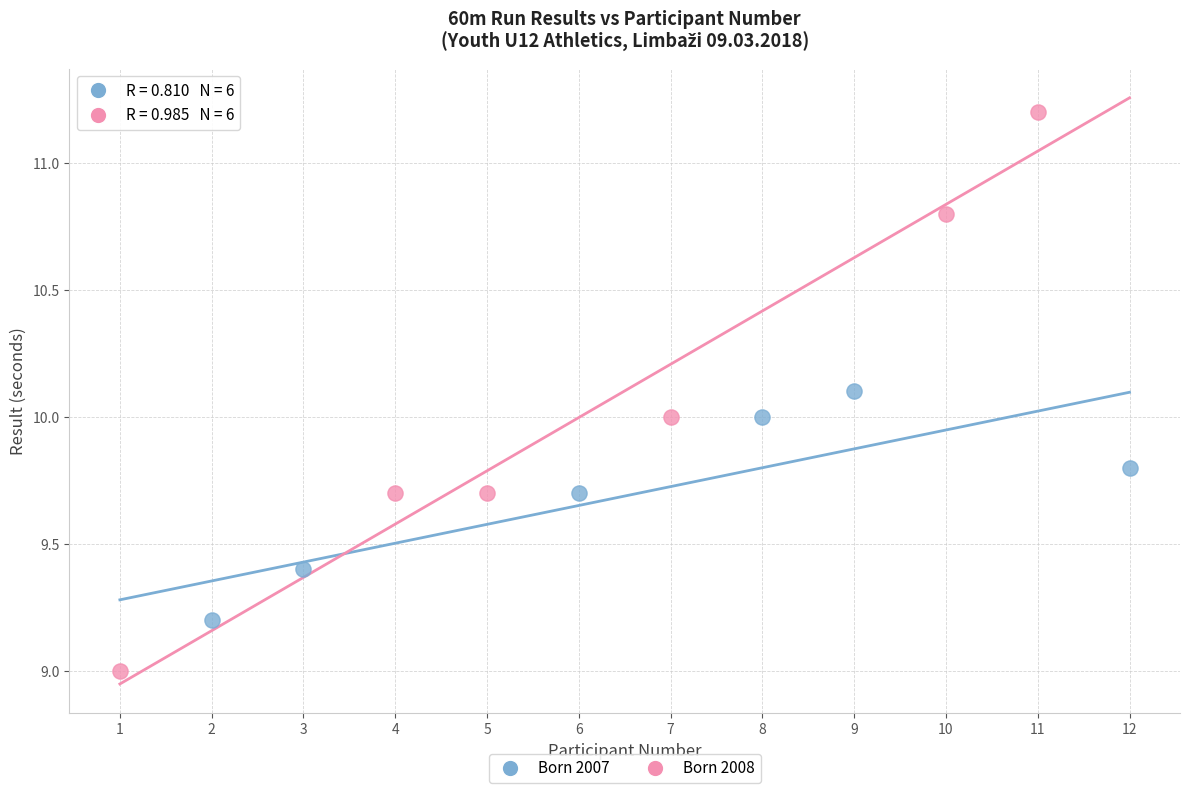

Which series has the largest Y range (max minus min)?

Born 2008